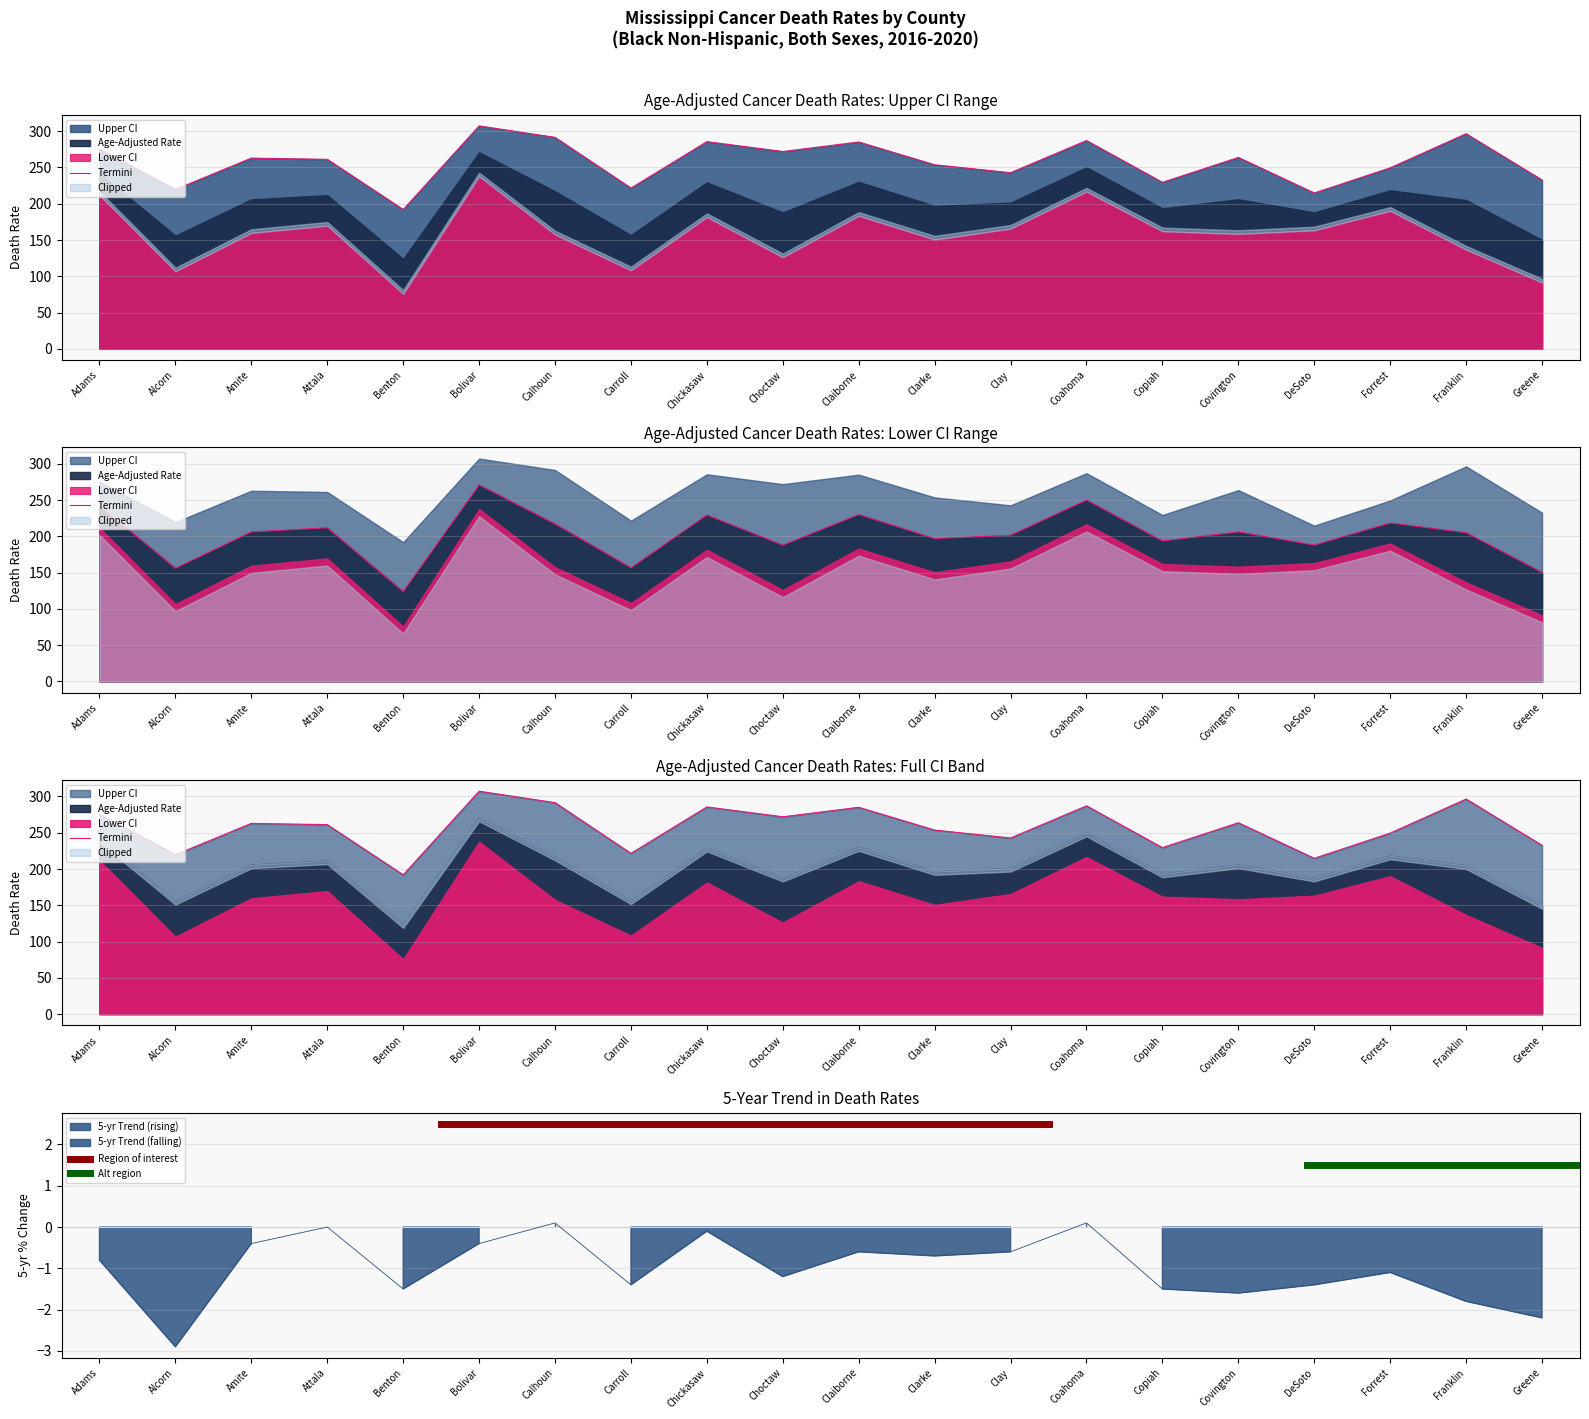

Where does the Upper CI series first go above 262?

Adams